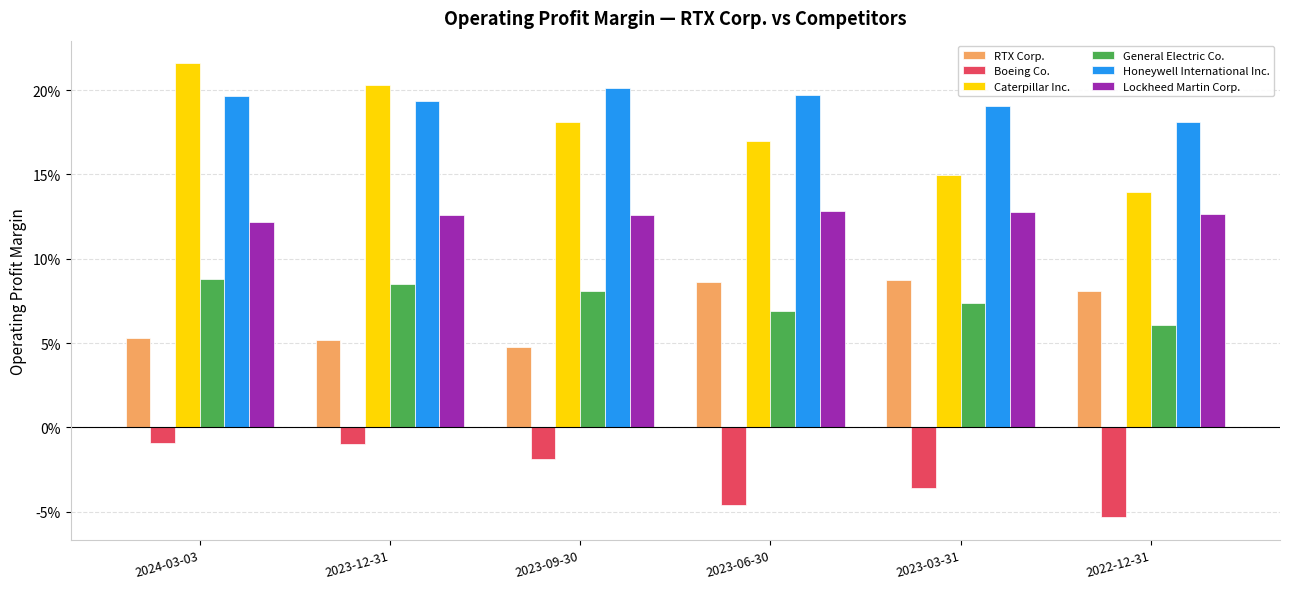

Which series has the widest spread of values?

Caterpillar Inc.